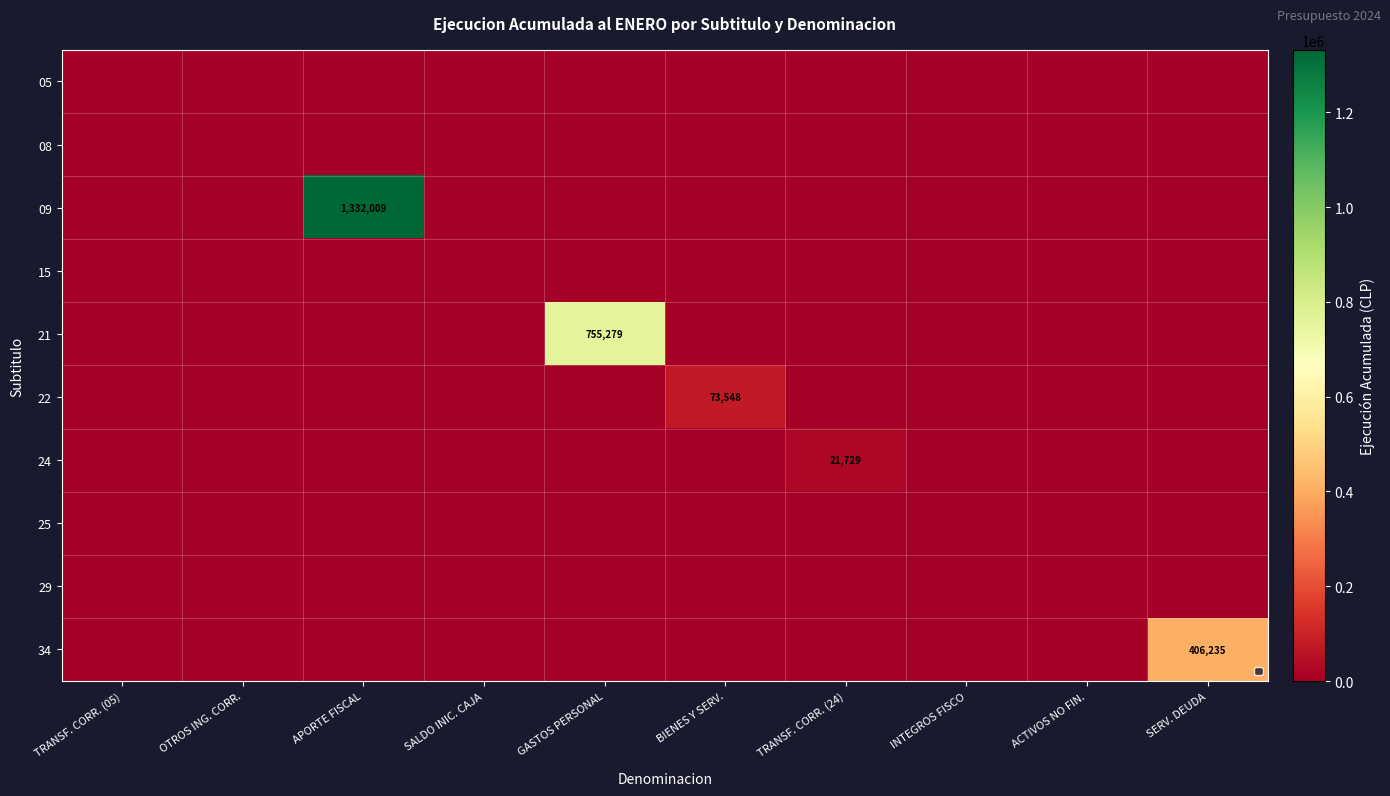

Count the number of data series in this chart.

10